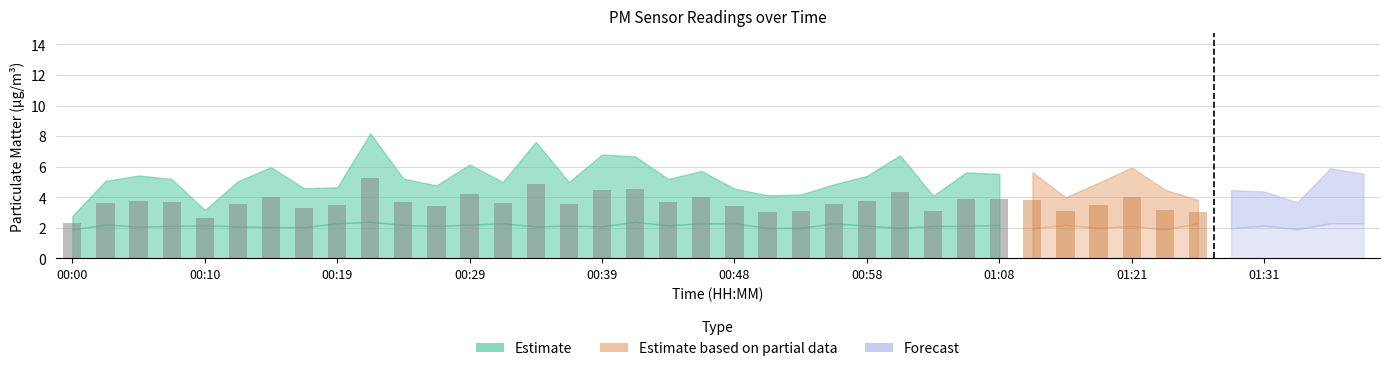

What is the greatest value displayed?

8.2